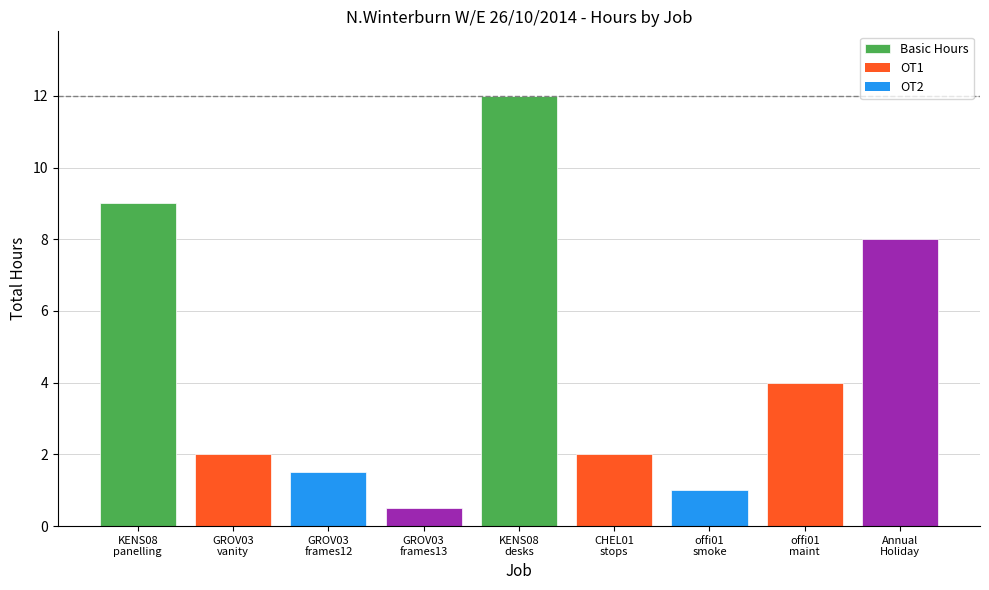

What position from the right is CHEL01
stops?

4